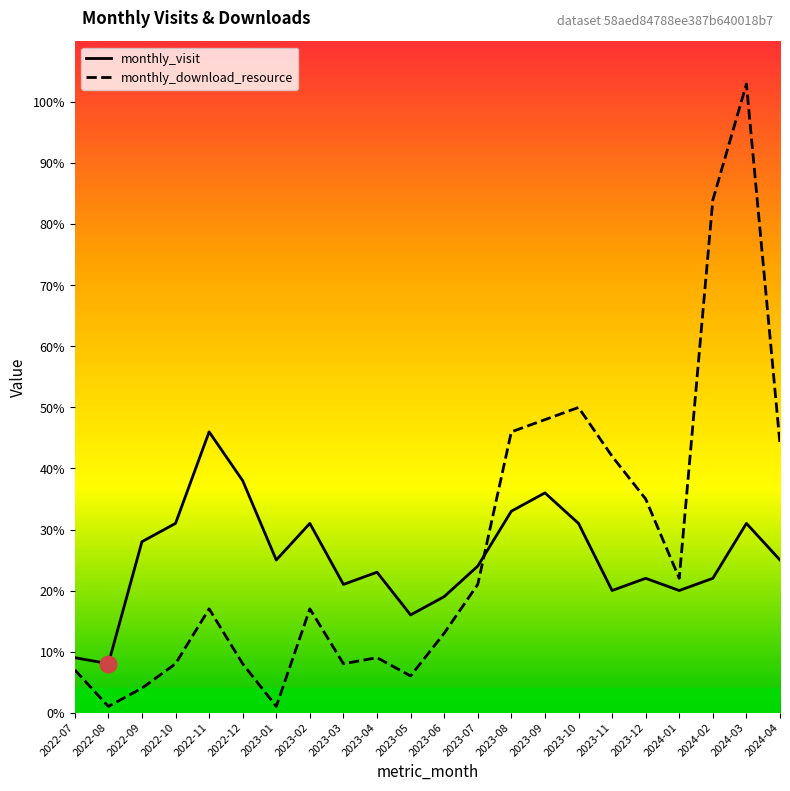

Is the value of monthly_download_resource at 2022-12 greater than the value of monthly_visit at 2024-02?

No